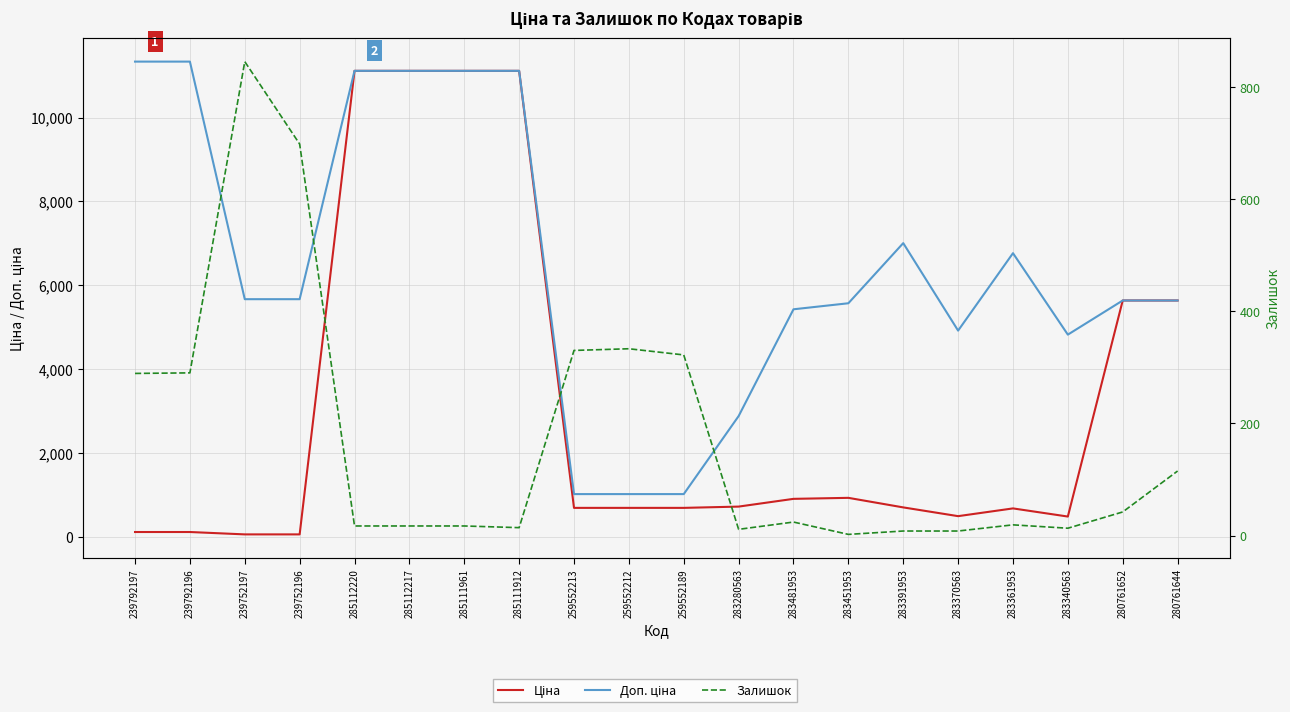

What is the difference between the highest and lowest values at 259552189?

695.8